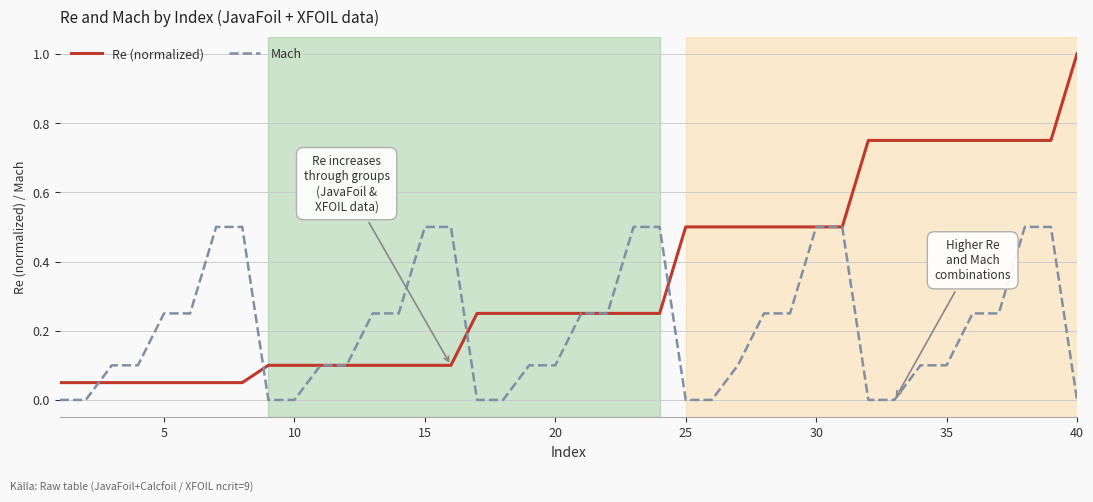

What is the sum of all Mach values?

8.4